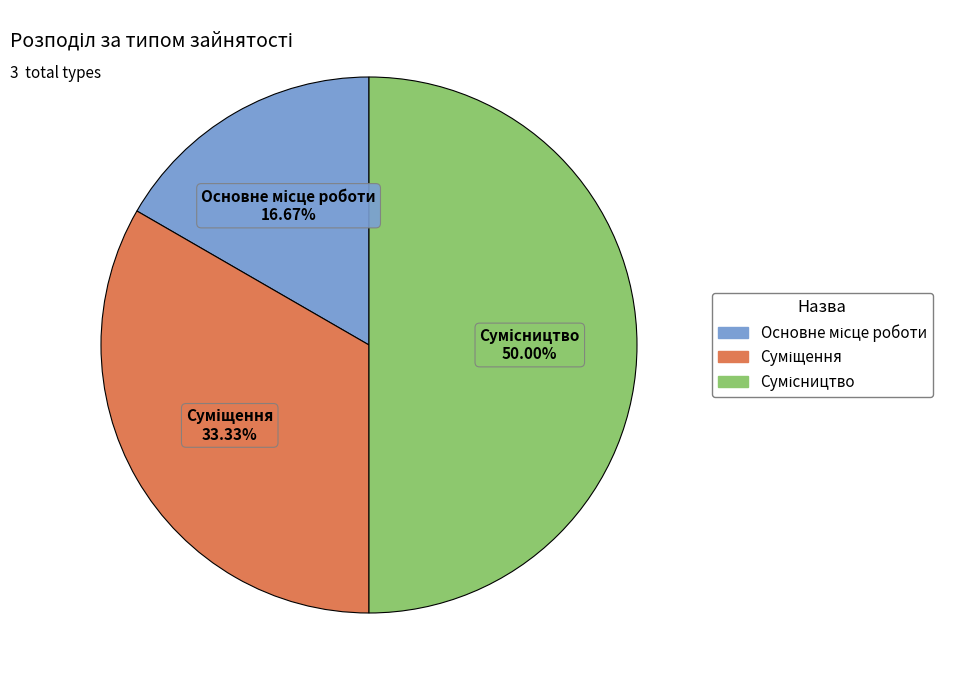

How many slices are in this pie chart?

3